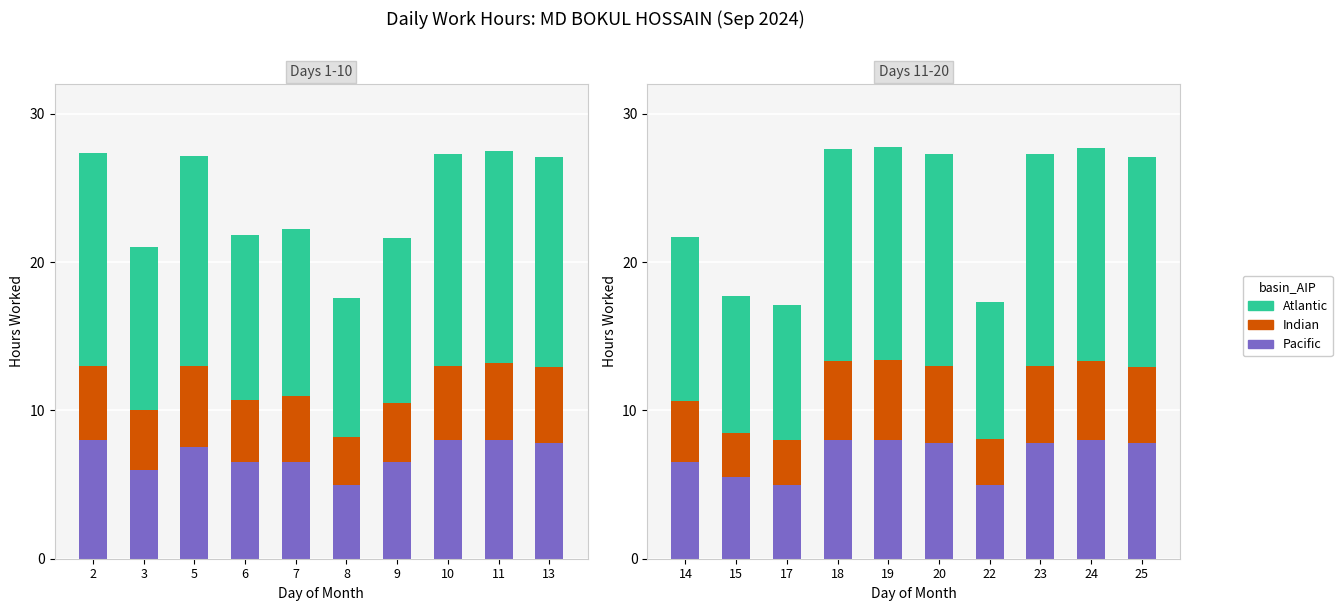

Rank the series by their maximum value, from highest to lowest.

Atlantic, Pacific, Indian